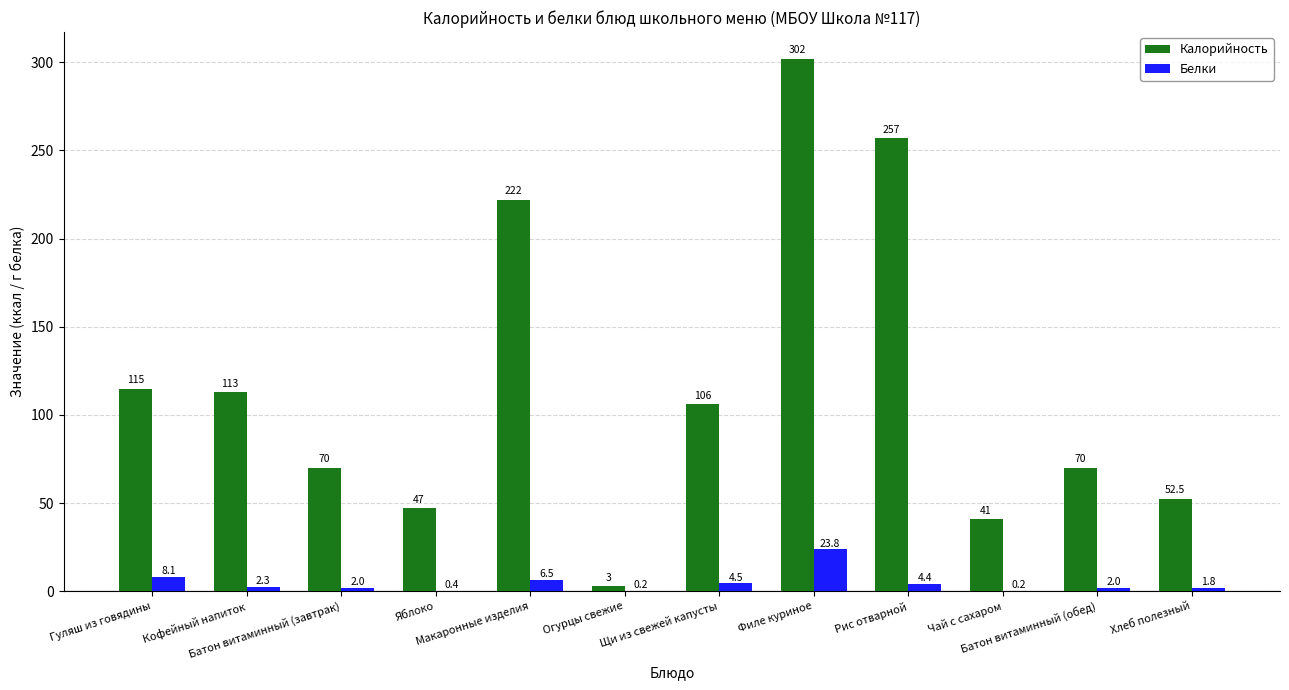

What is the sum of the Калорийность values at Рис отварной and Яблоко?

304.0